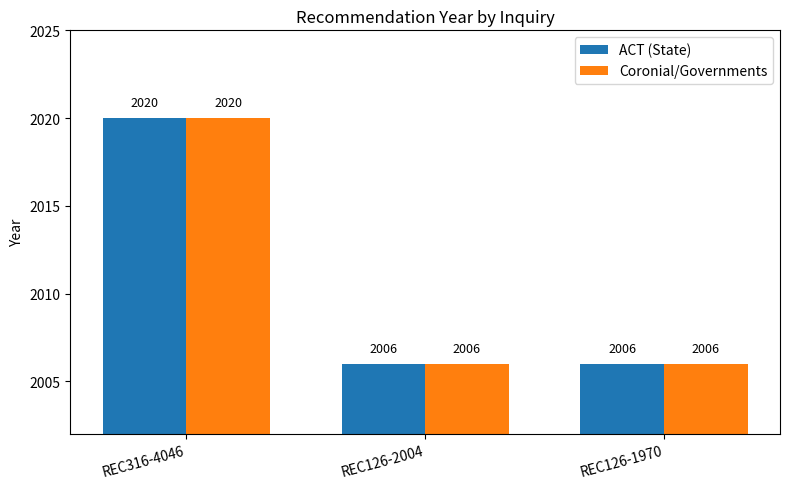

How many groups of bars are there?

3